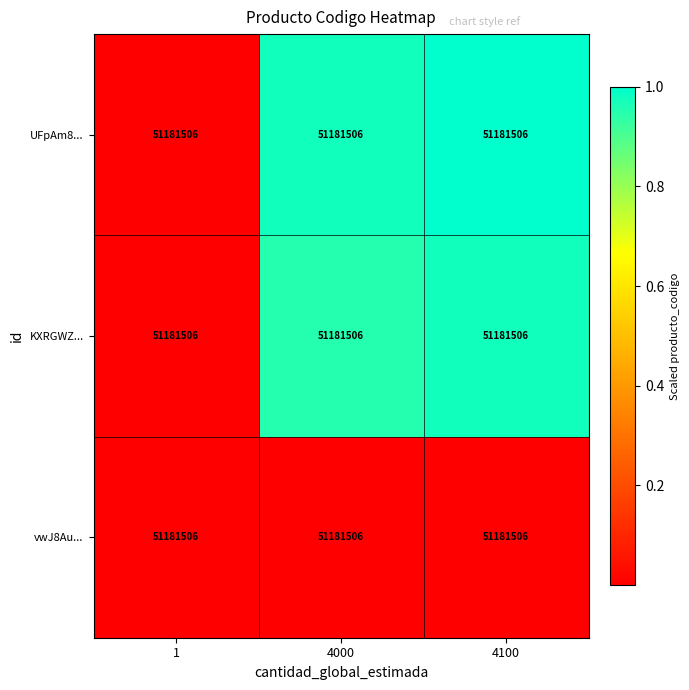

Between 4000 and 4100, which series saw the biggest shift?

UFpAm8...